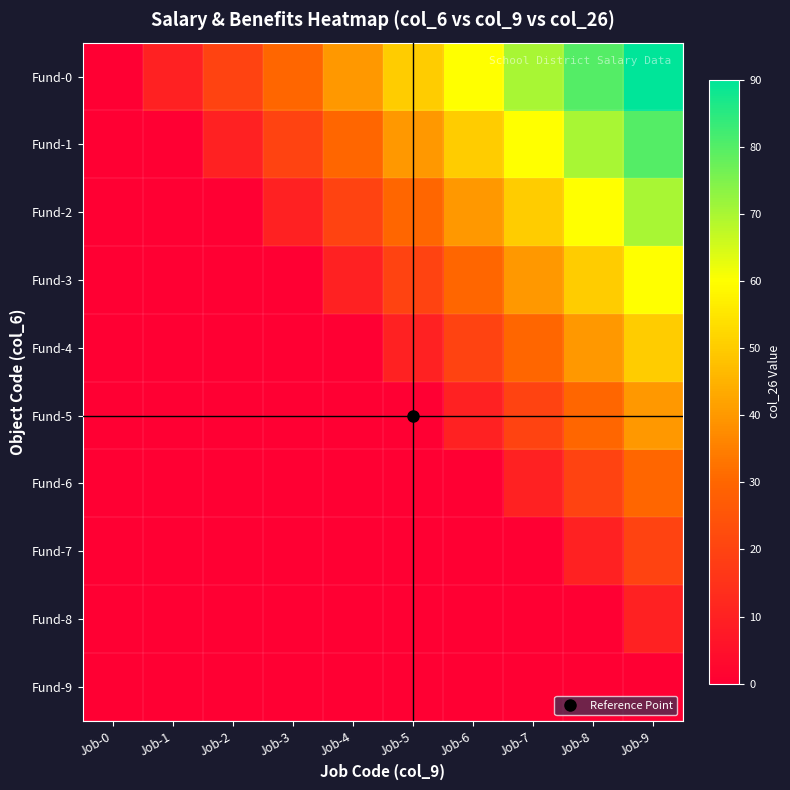

At how many categories does at least one series exceed 50?

4